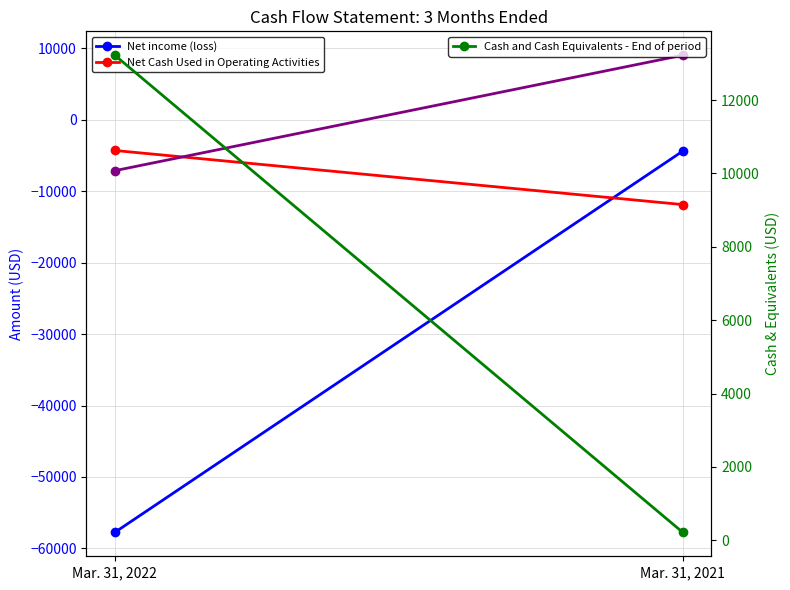

True or false: Net Cash Provided by Financing Activities has a value of -7122 at Mar. 31, 2022.

True